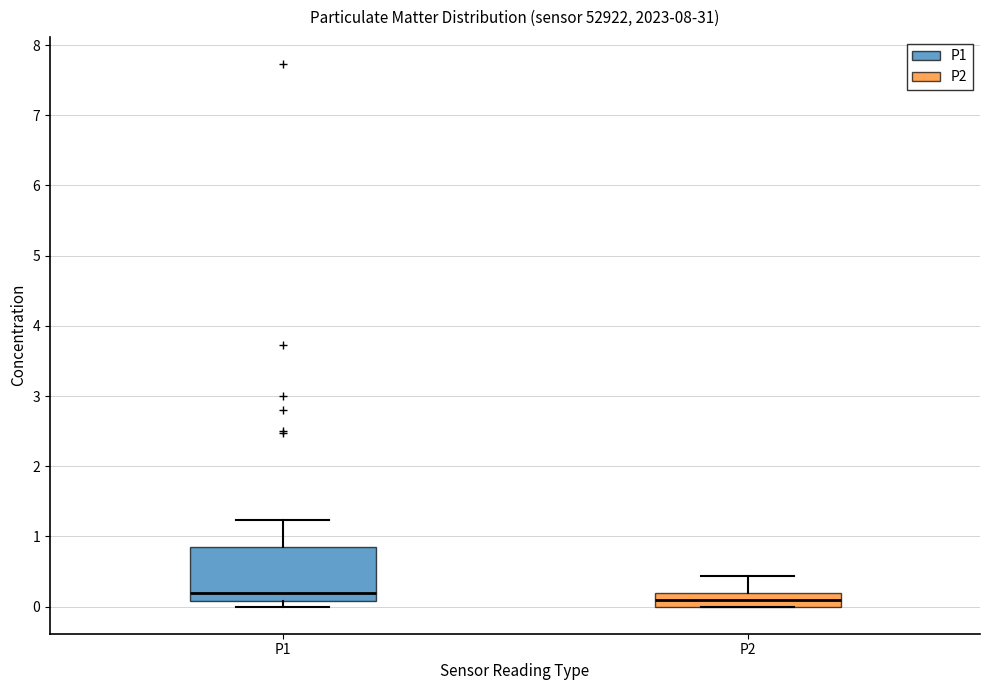

Which box has the highest median line?

P1